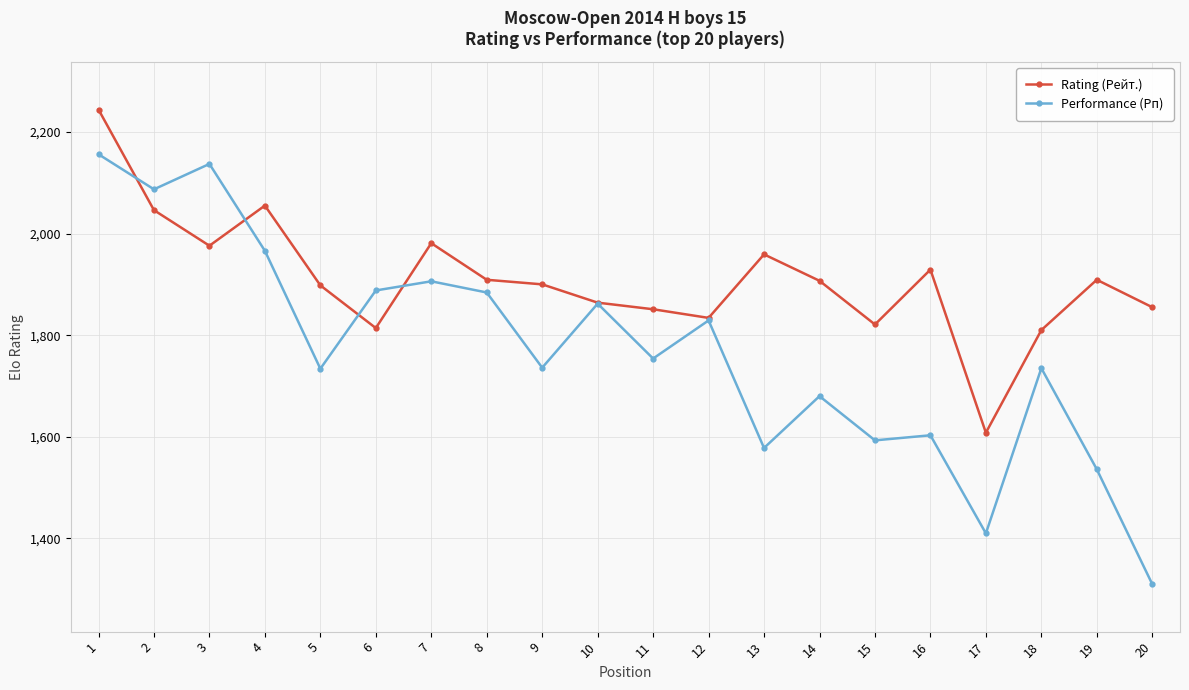

True or false: Rating (Рейт.) has a value of 1821 at 15.

True